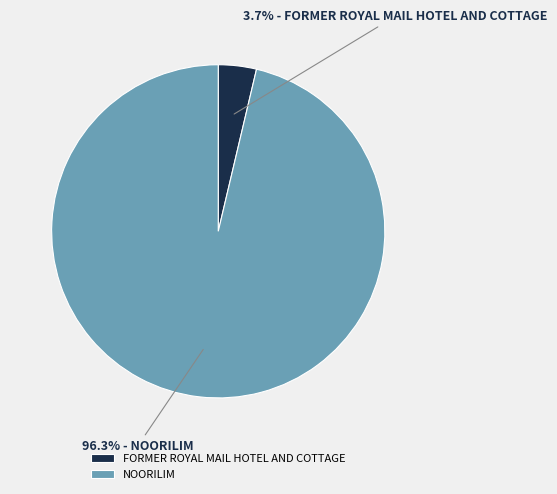

What is the majority slice?

NOORILIM